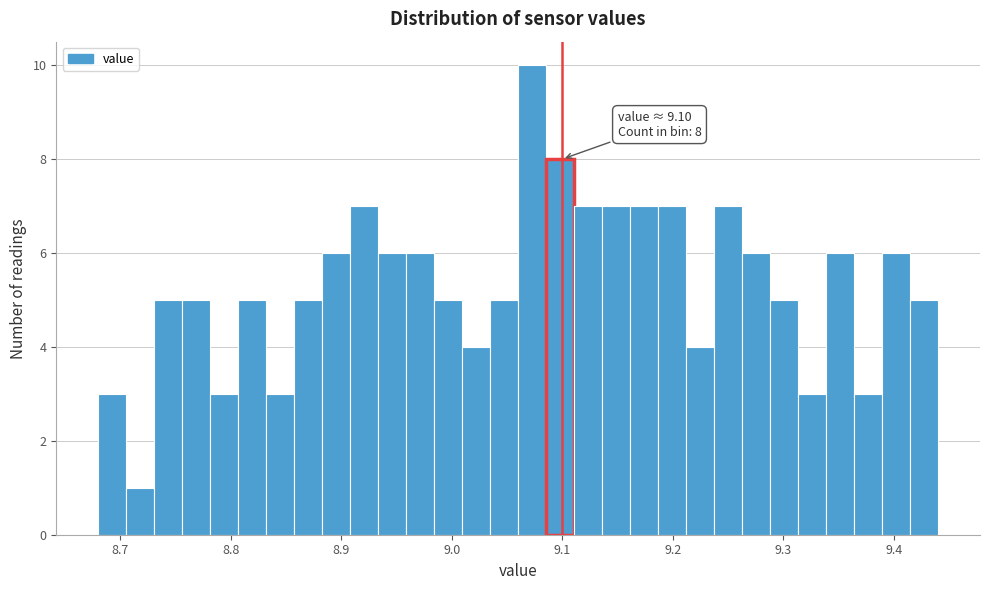

Around what value on the x-axis is the tallest bar? Give the approximate position of its centre, as read against the axis.

9.07